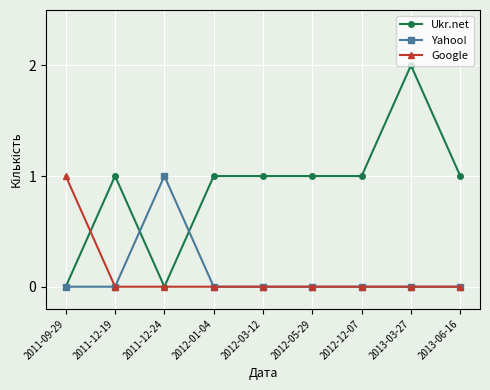

Reading right to left, transcribe all the data shown in this chart.

Ukr.net: 1	2	1	1	1	1	0	1	0
Yahoo!: 0	0	0	0	0	0	1	0	0
Google: 0	0	0	0	0	0	0	0	1